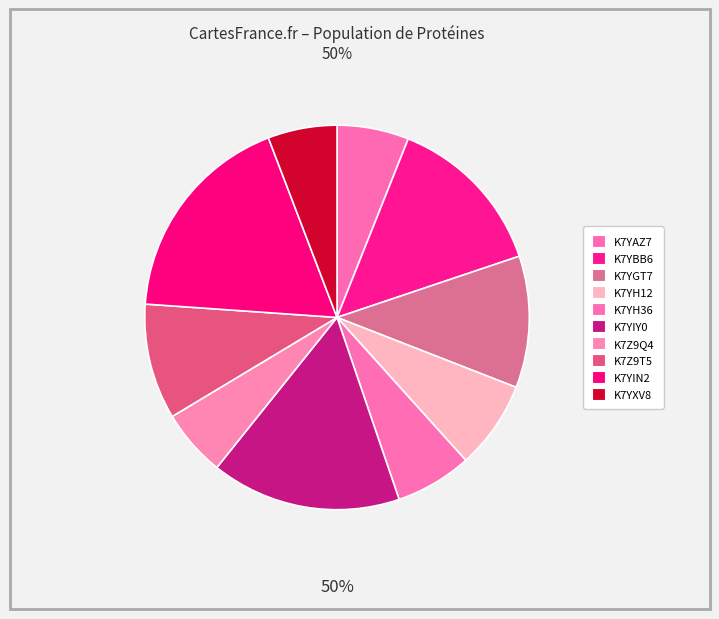

To the nearest percent, what is the difference between the largest and smallest slice percentages?

12%